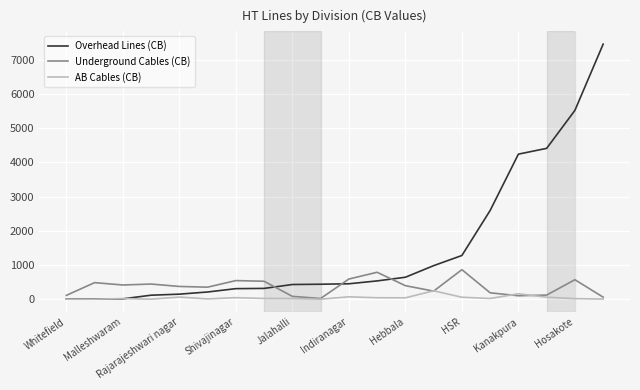

List the series in order of their peak value, highest first.

Overhead Lines (CB), Underground Cables (CB), AB Cables (CB)